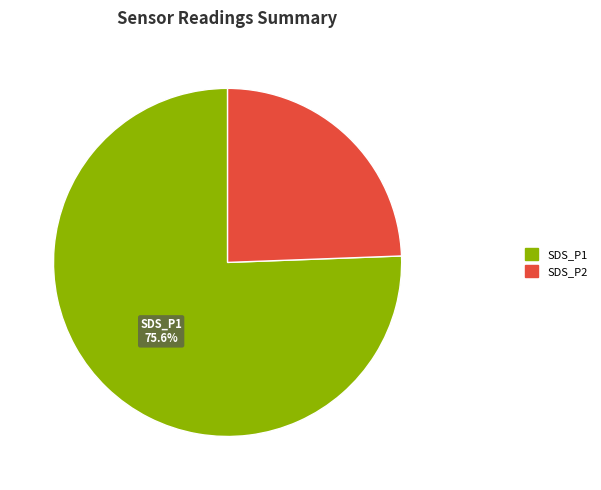

What portion of the pie excludes SDS_P1?

24.4%